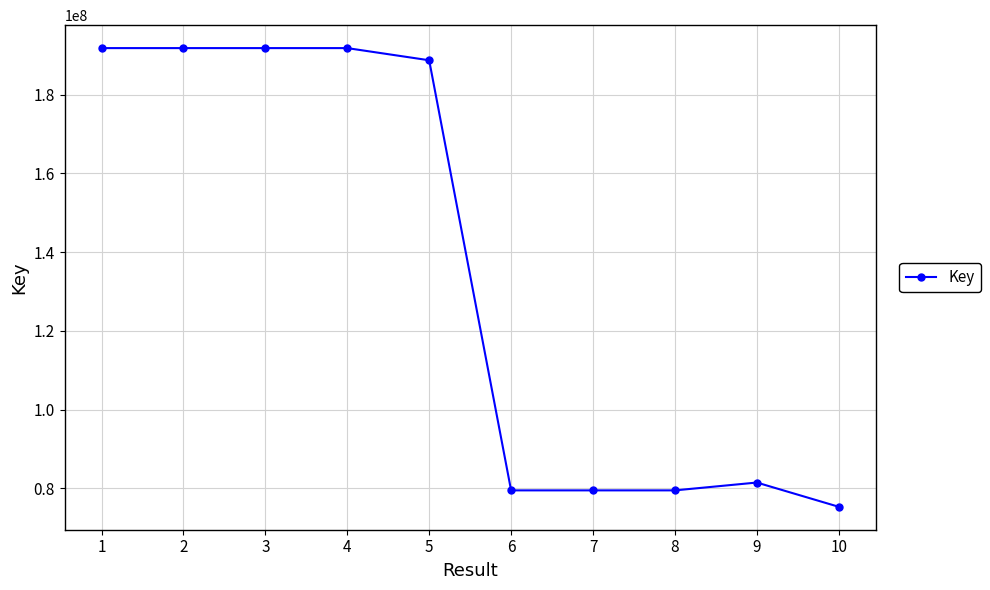

What is the sum of the values at 8 and 3?

271304546